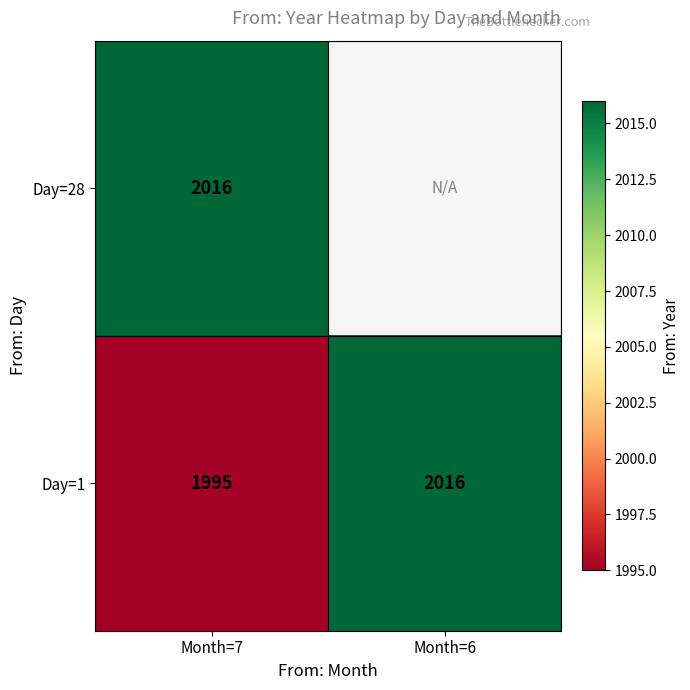

What is the spread (max minus min) of values at Month=7?

21